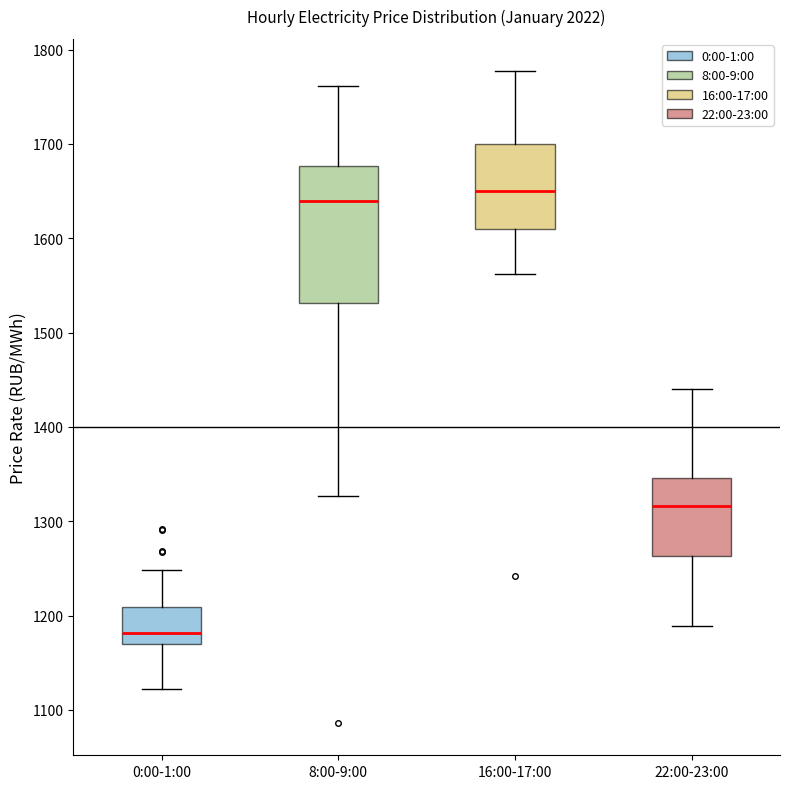

Which box's median line is the highest?

16:00-17:00